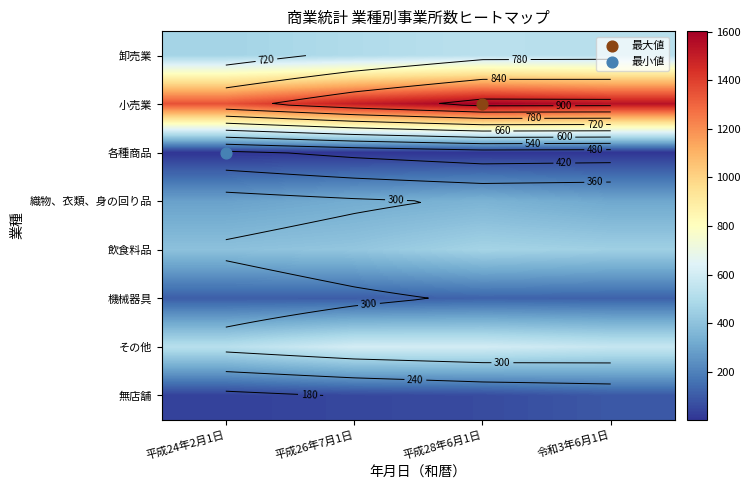

At which category is the sum across all series the highest?

平成28年6月1日